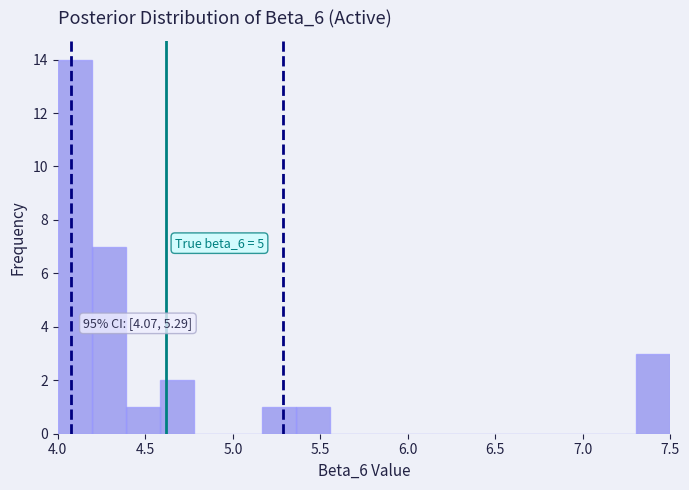

Read against the x-axis, roughly where is the centre of the tallest bar?

4.10